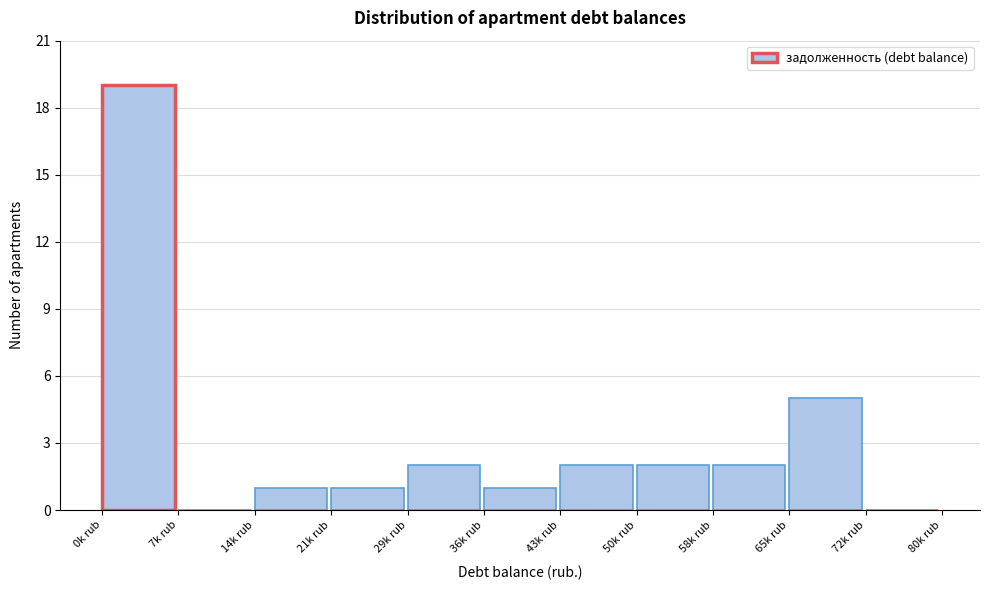

Reading left to right, list all the values displayed in this chart.

0k rub=19	7k rub=0	14k rub=1	21k rub=1	29k rub=2	36k rub=1	43k rub=2	50k rub=2	58k rub=2	65k rub=5	72k rub=0